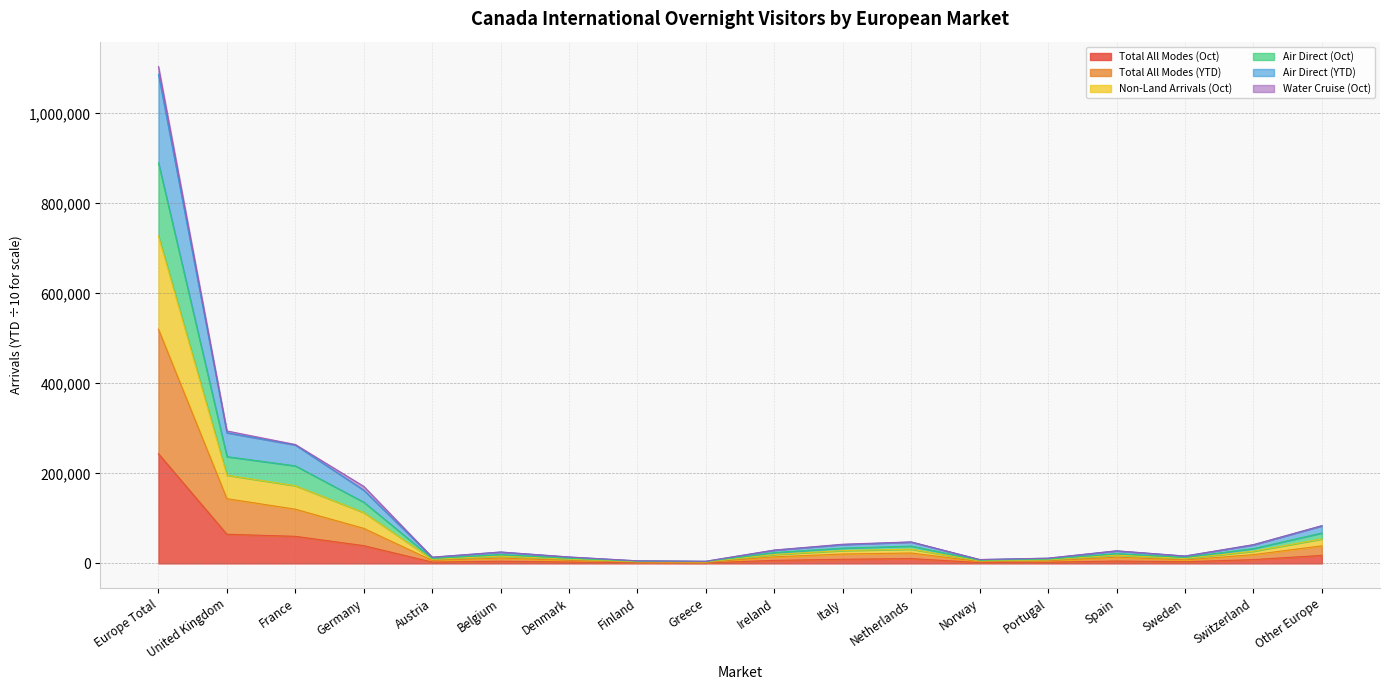

What is the approximate value of Total All Modes (YTD) at Germany?

77856.4